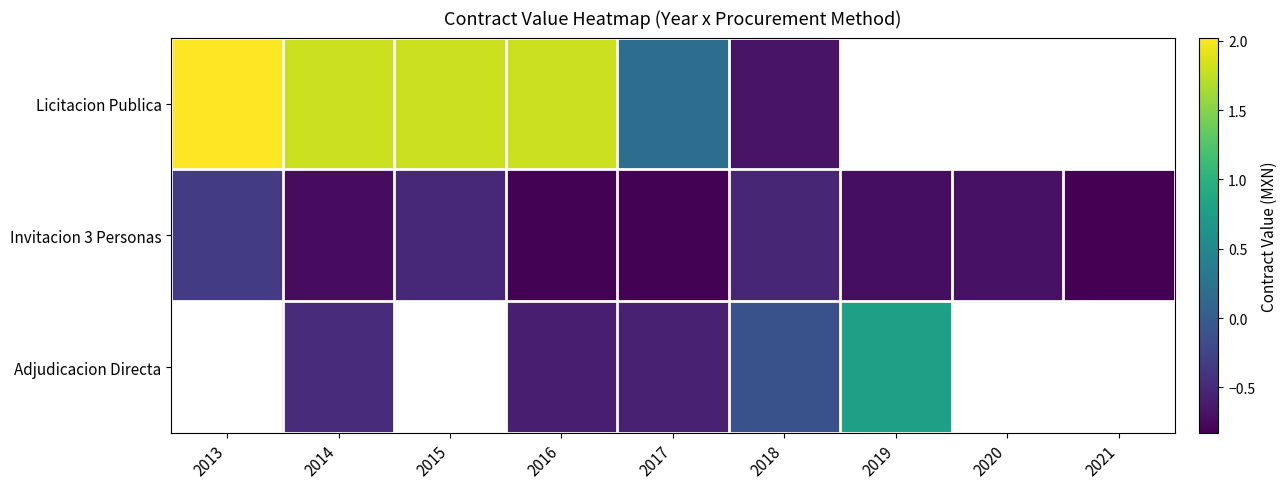

Which series has the widest spread of values?

Licitacion Publica